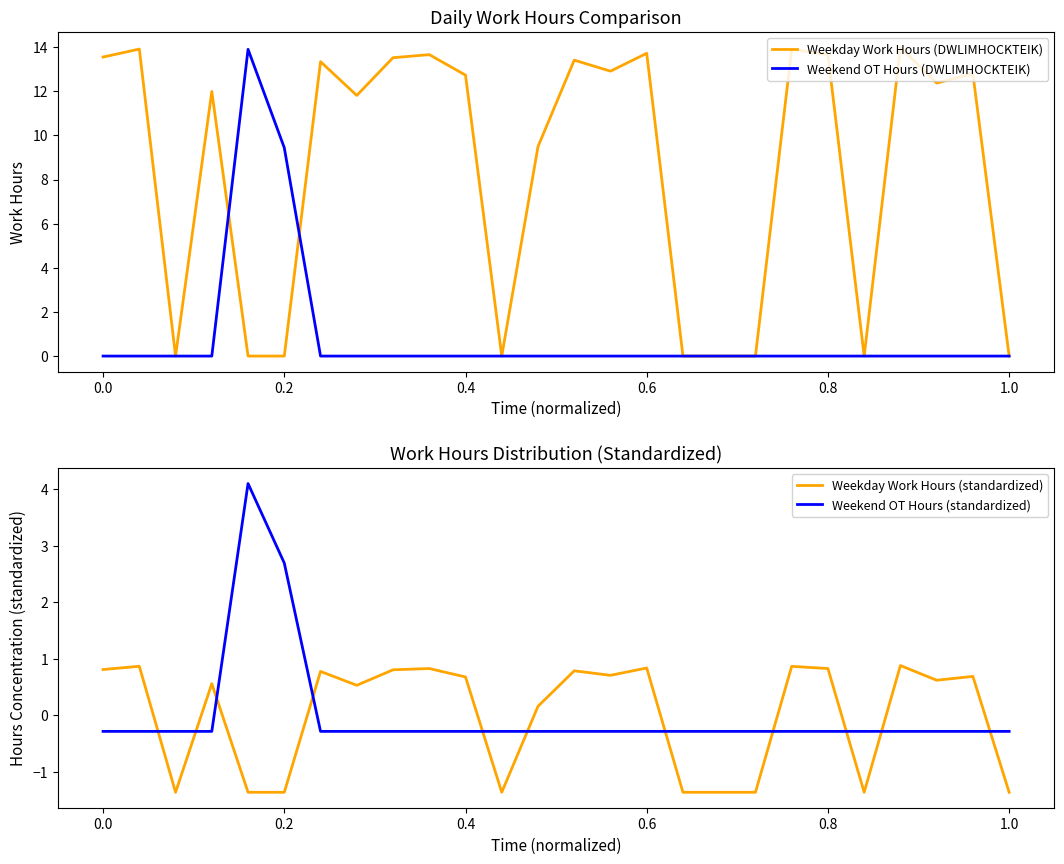

What are all the series names shown in the legend?

Weekday Work Hours (DWLIMHOCKTEIK), Weekend OT Hours (DWLIMHOCKTEIK), Weekday Work Hours (standardized), Weekend OT Hours (standardized)